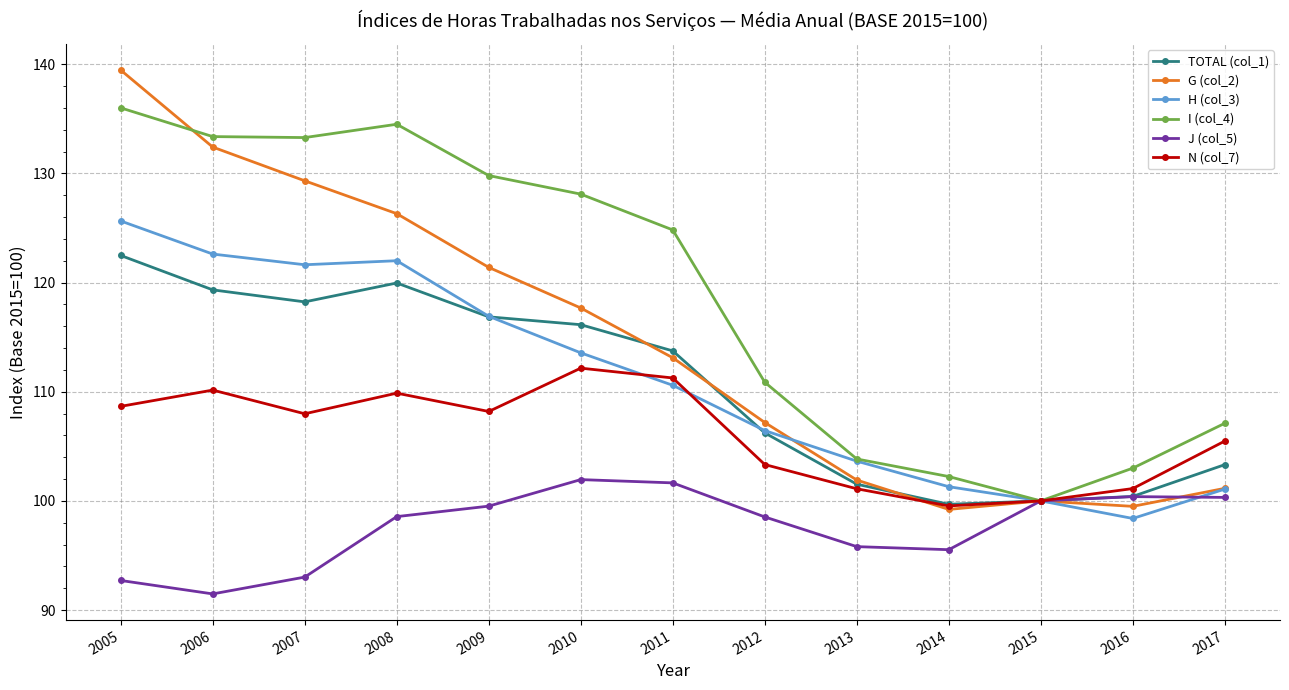

Where is the first local maximum for G (col_2)?

2015